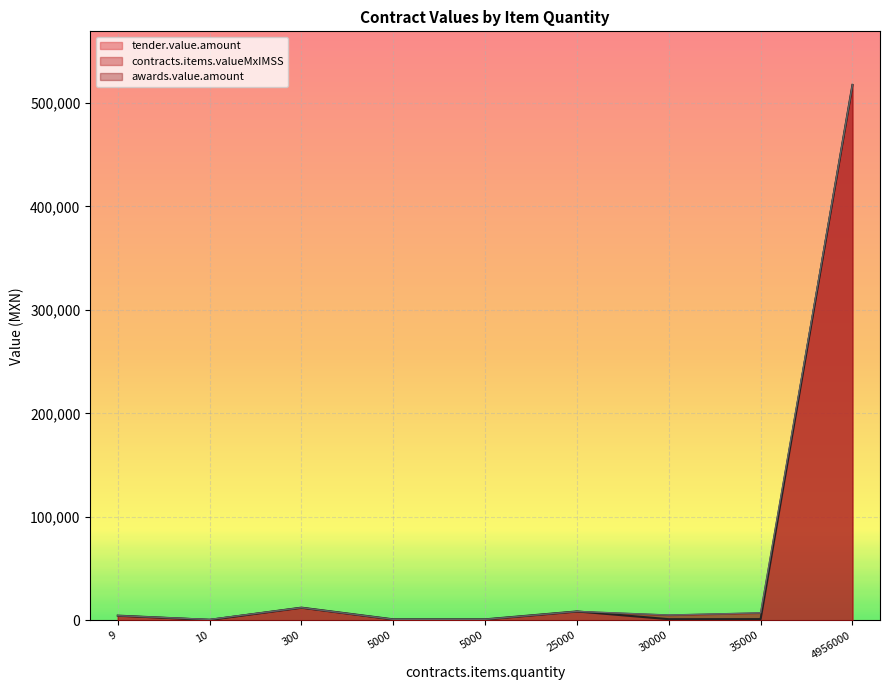

At how many categories does at least one series exceed 4429?

6